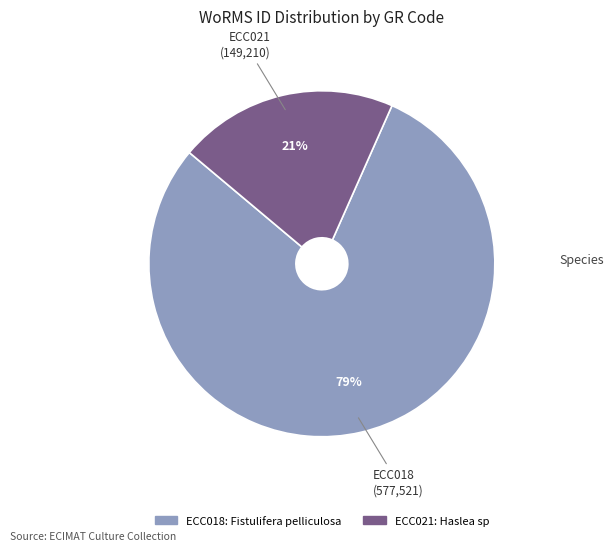

What is the majority slice?

ECC018